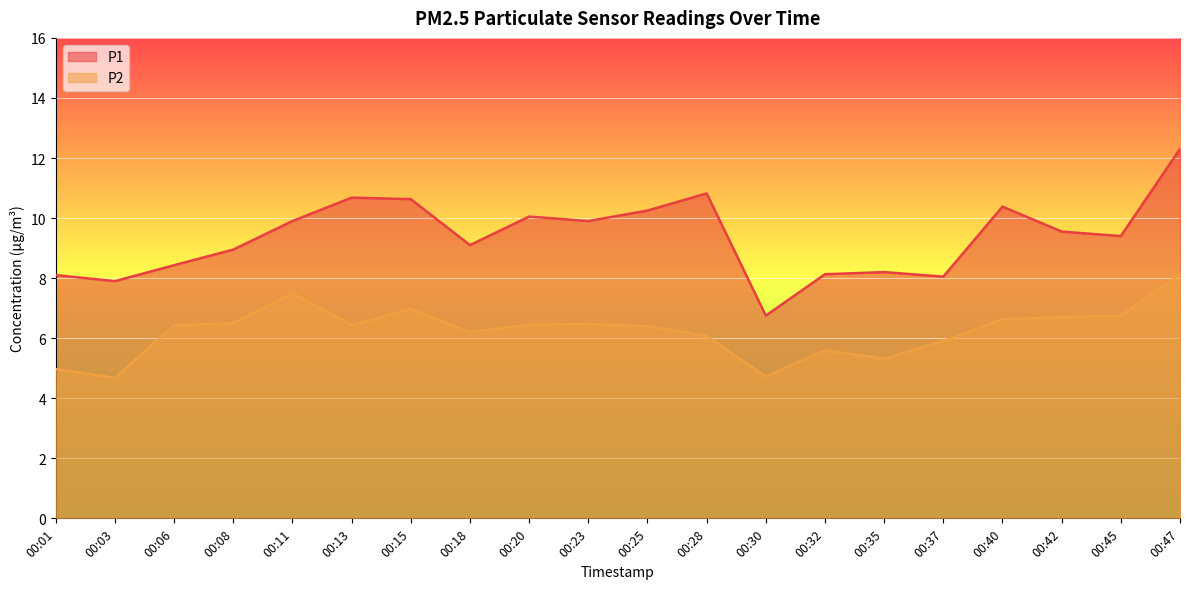

At which category is the sum across all series the highest?

00:47